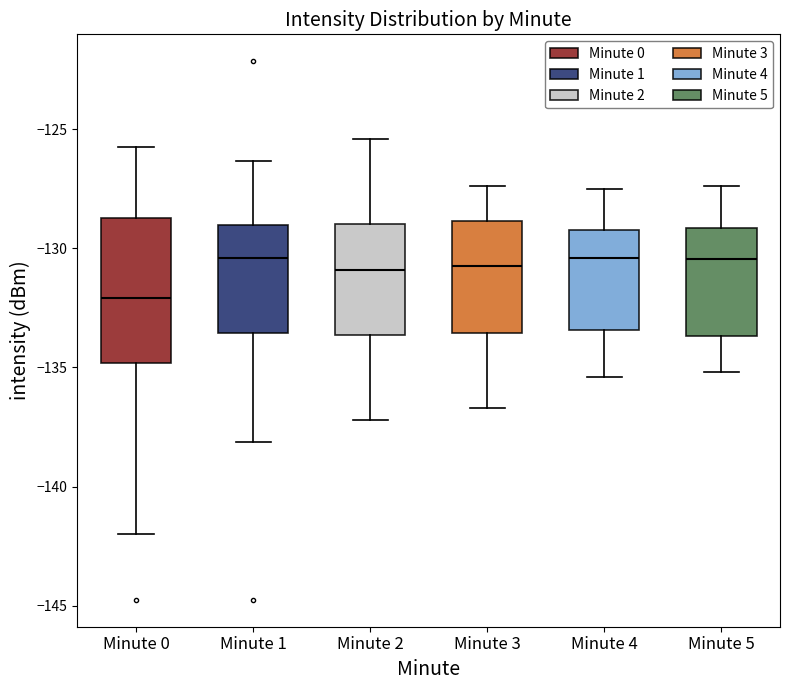

Reading left to right, read every box against the y-axis: the position of its median line, the range the box covers, and the ends of its whiskers. The values are not printed on the chart, so give them approximately, as read against the axis.

Minute 0: median -132.0, box -135.0 to -128.5, whiskers -142.0 to -126.0
Minute 1: median -130.5, box -133.5 to -129.0, whiskers -138.0 to -126.5
Minute 2: median -131.0, box -133.5 to -129.0, whiskers -137.0 to -125.5
Minute 3: median -130.5, box -133.5 to -129.0, whiskers -136.5 to -127.5
Minute 4: median -130.5, box -133.5 to -129.0, whiskers -135.5 to -127.5
Minute 5: median -130.5, box -133.5 to -129.0, whiskers -135.0 to -127.5